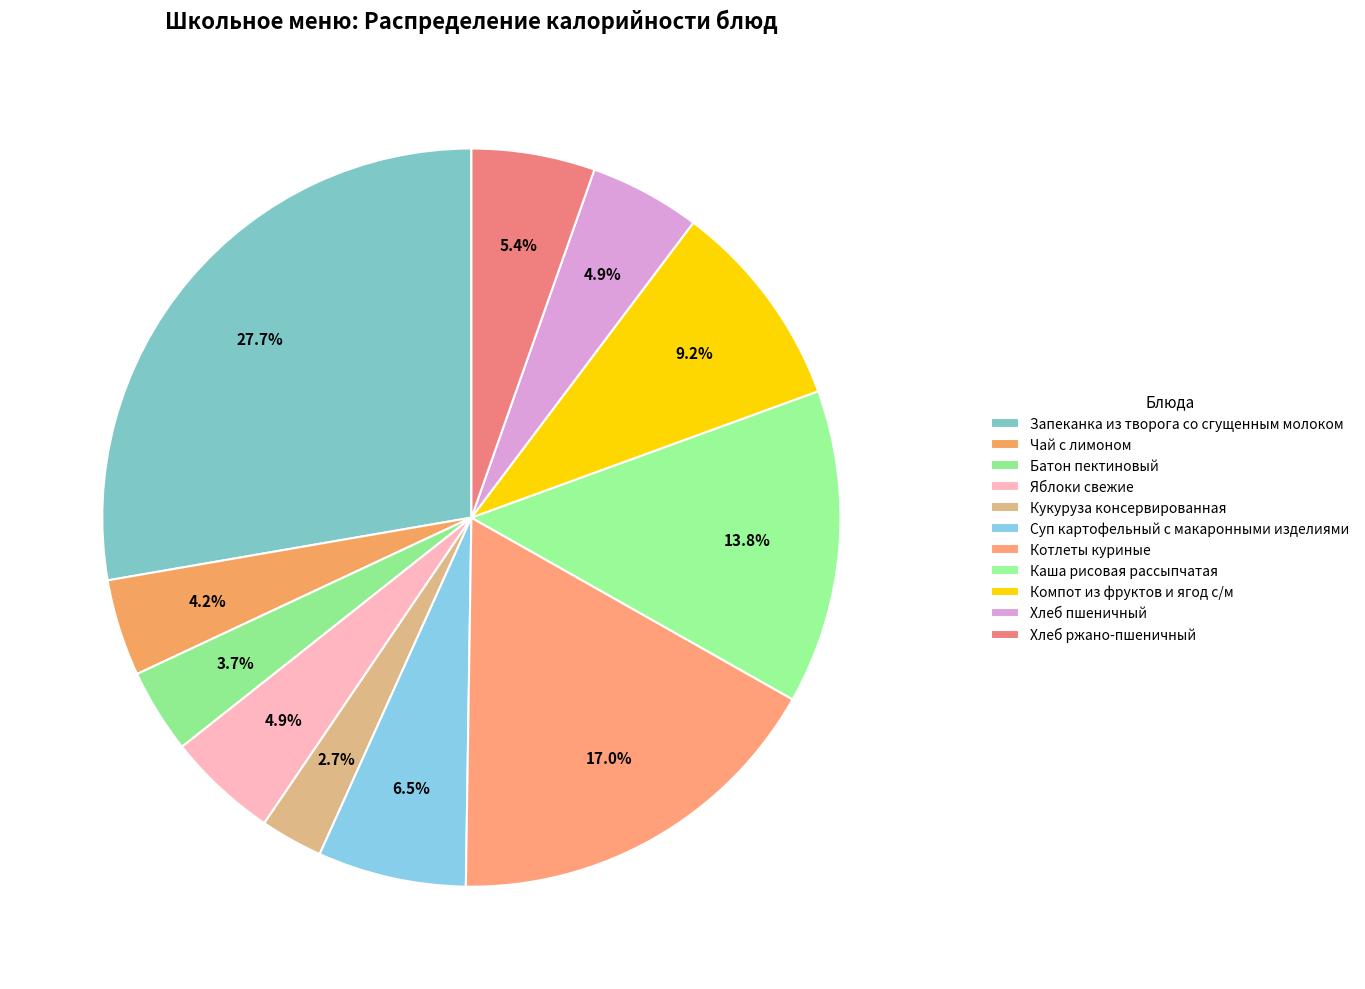

To the nearest percent, what is the difference between the Хлеб пшеничный and Чай с лимоном slice percentages?

1%